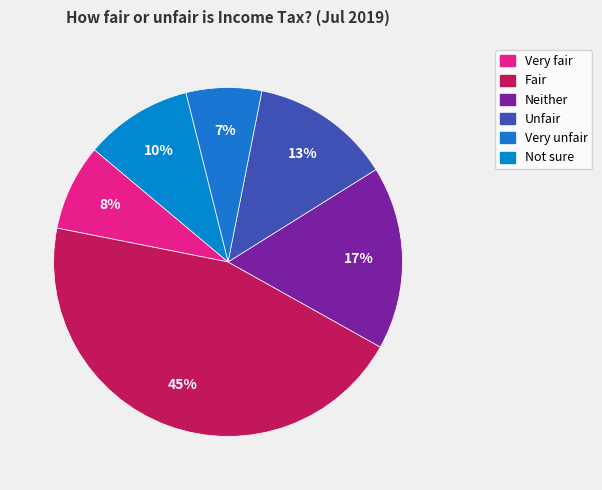

Does any single category account for the majority?

No